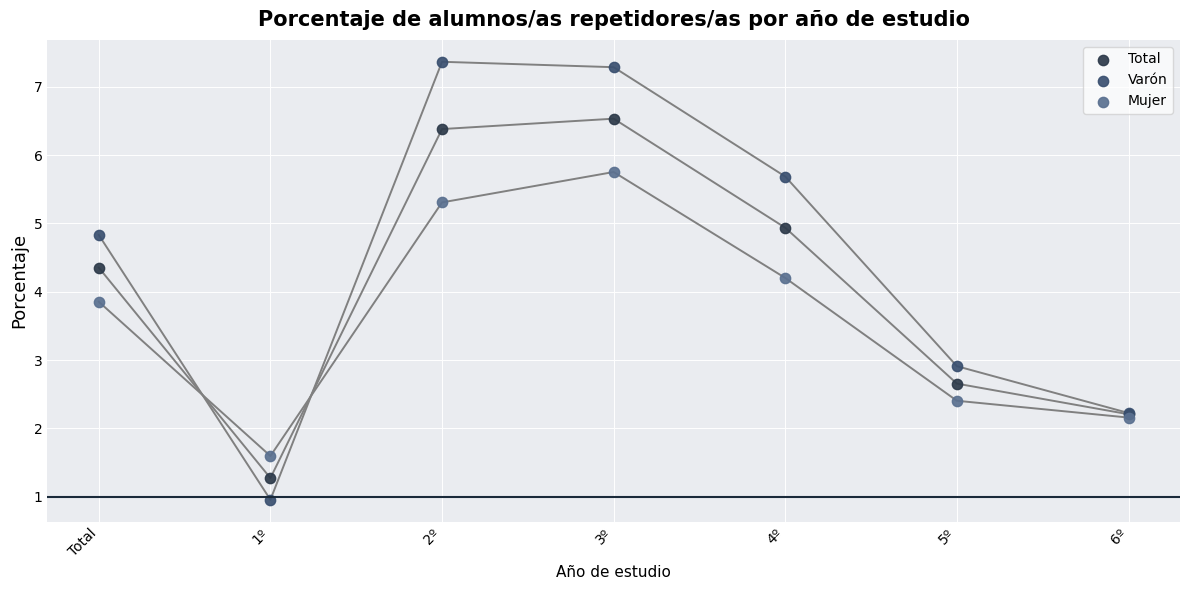

In the Total series, what Y value is closest to 3?

2.7